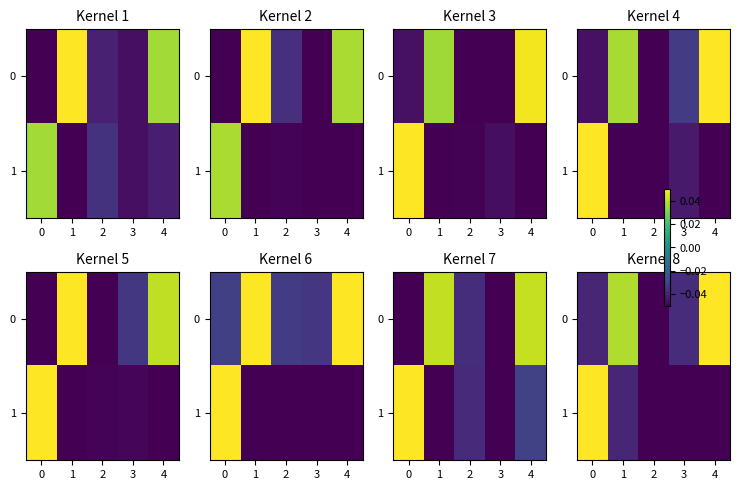

Between 2 and 1, which is larger?

1